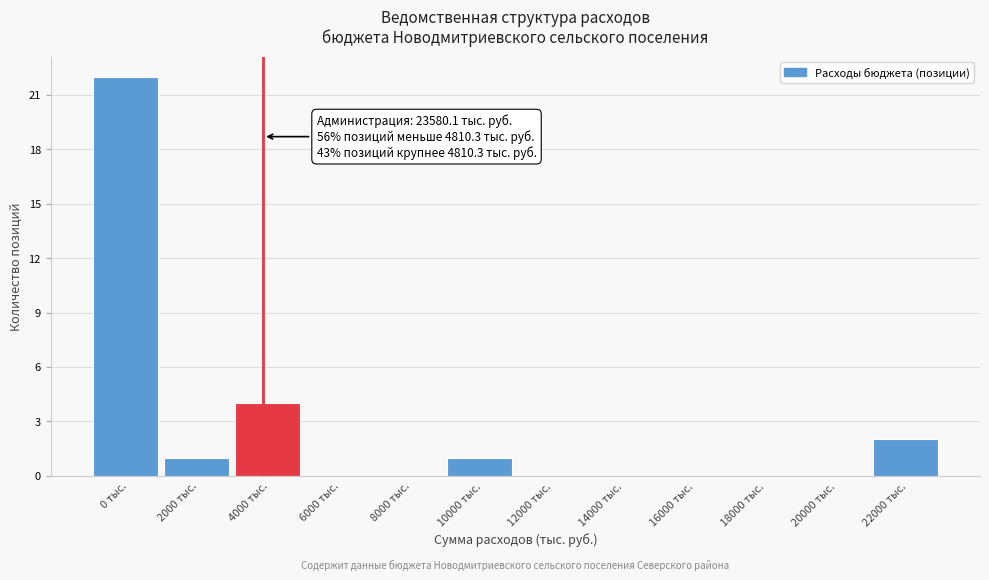

Reading left to right, what are all the values shown in this chart?

0 тыс.=22	2000 тыс.=1	4000 тыс.=4	6000 тыс.=0	8000 тыс.=0	10000 тыс.=1	12000 тыс.=0	14000 тыс.=0	16000 тыс.=0	18000 тыс.=0	20000 тыс.=0	22000 тыс.=2